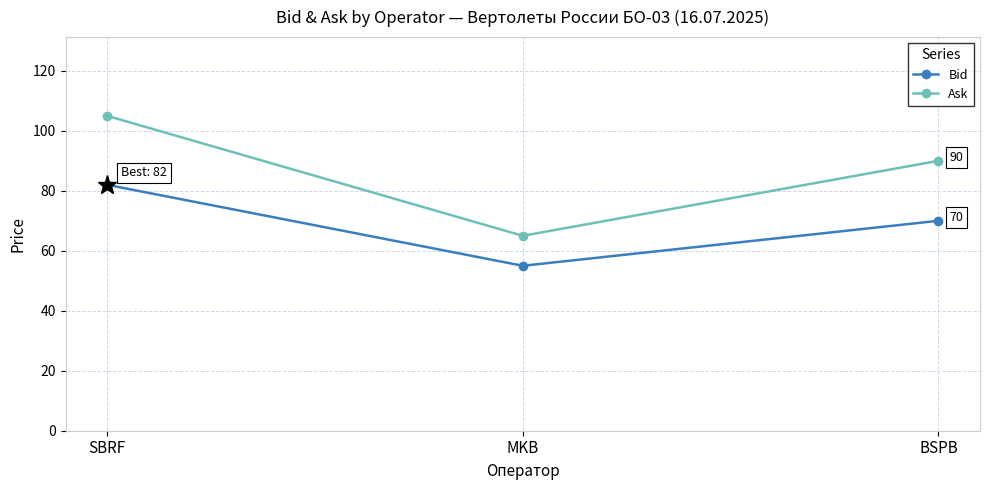

Which label corresponds to the largest value in the chart?

SBRF